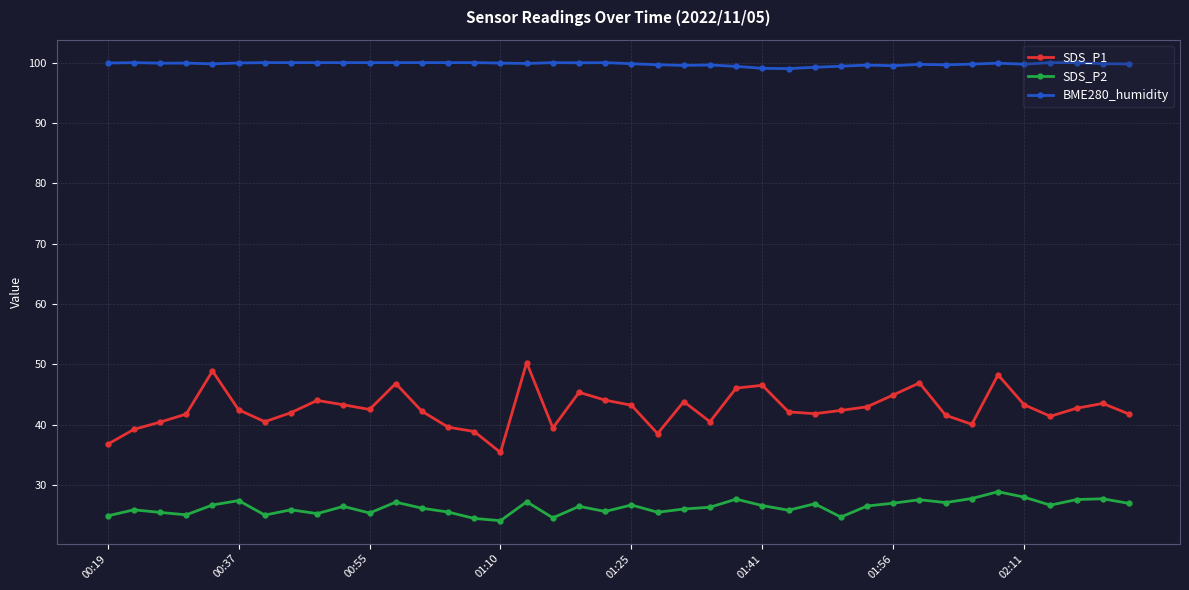

What is the value of the SDS_P1 point at the 27th from the left?

42.1